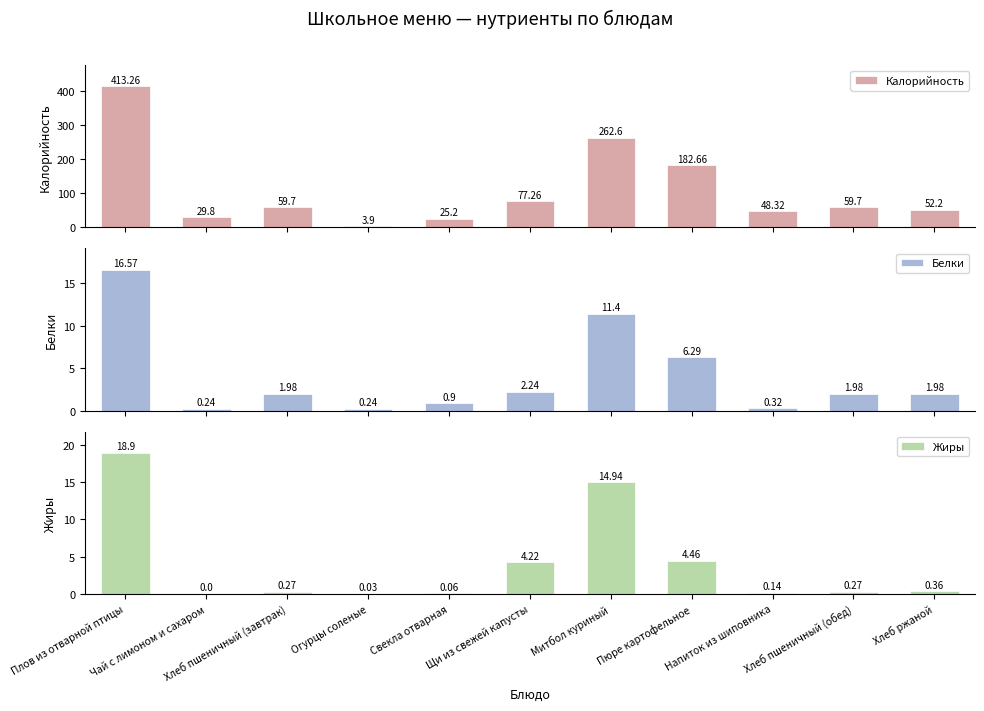

Is it true that Белки equals 27.4 at Плов из отварной птицы?

False